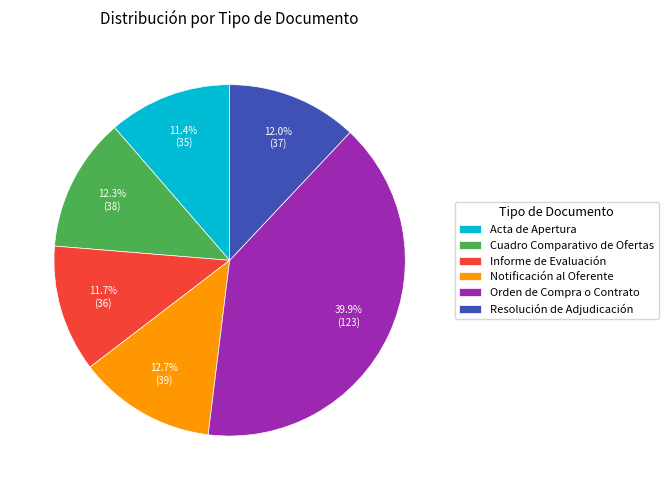

Between Notificación al Oferente and Orden de Compra o Contrato, which is larger?

Orden de Compra o Contrato